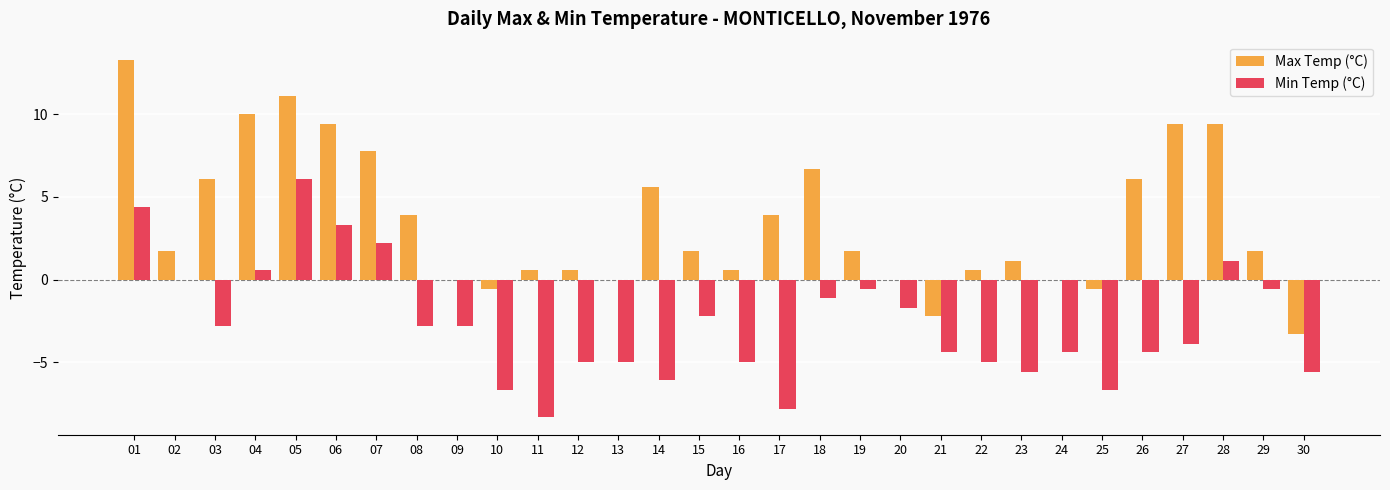

Reading left to right, transcribe all the data shown in this chart.

Max Temp (°C): 13.3	1.7	6.1	10.0	11.1	9.4	7.8	3.9	0.0	-0.6	0.6	0.6	0.0	5.6	1.7	0.6	3.9	6.7	1.7	0.0	-2.2	0.6	1.1	0.0	-0.6	6.1	9.4	9.4	1.7	-3.3
Min Temp (°C): 4.4	0.0	-2.8	0.6	6.1	3.3	2.2	-2.8	-2.8	-6.7	-8.3	-5.0	-5.0	-6.1	-2.2	-5.0	-7.8	-1.1	-0.6	-1.7	-4.4	-5.0	-5.6	-4.4	-6.7	-4.4	-3.9	1.1	-0.6	-5.6